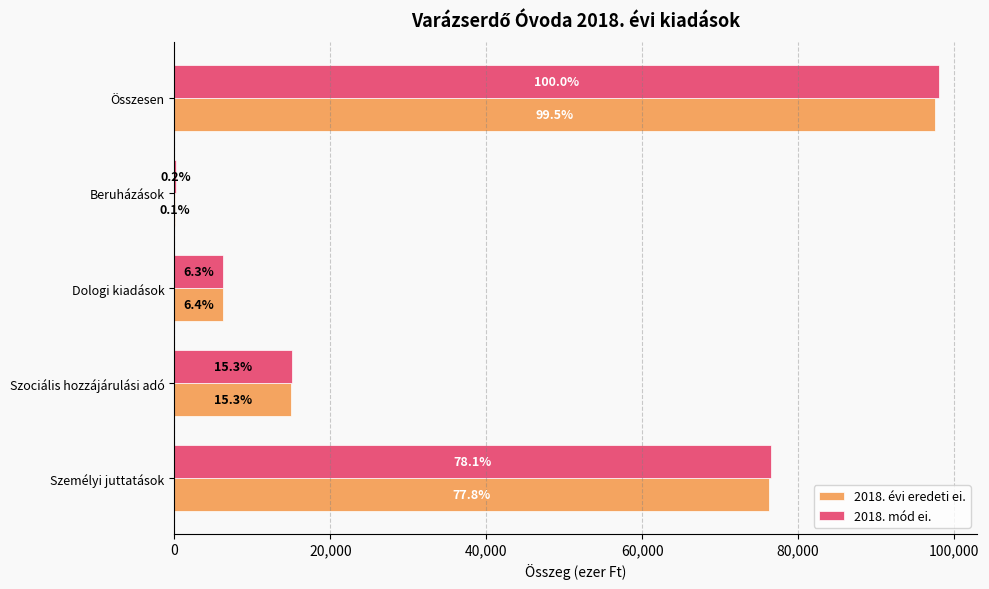

What is the average value of the 2018. évi eredeti ei. series?

39027.2